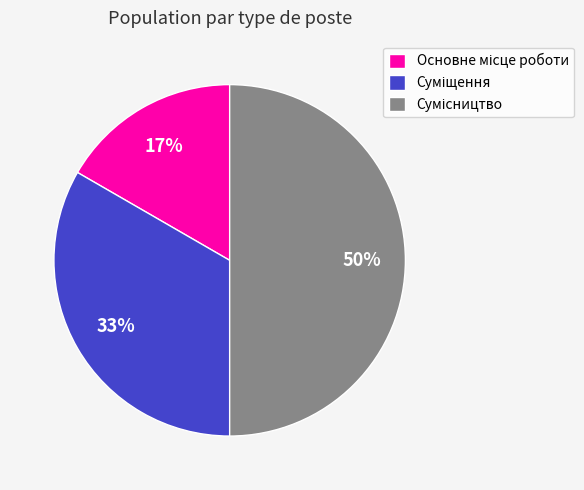

To the nearest percent, what is the difference between the largest and smallest slice percentages?

33%